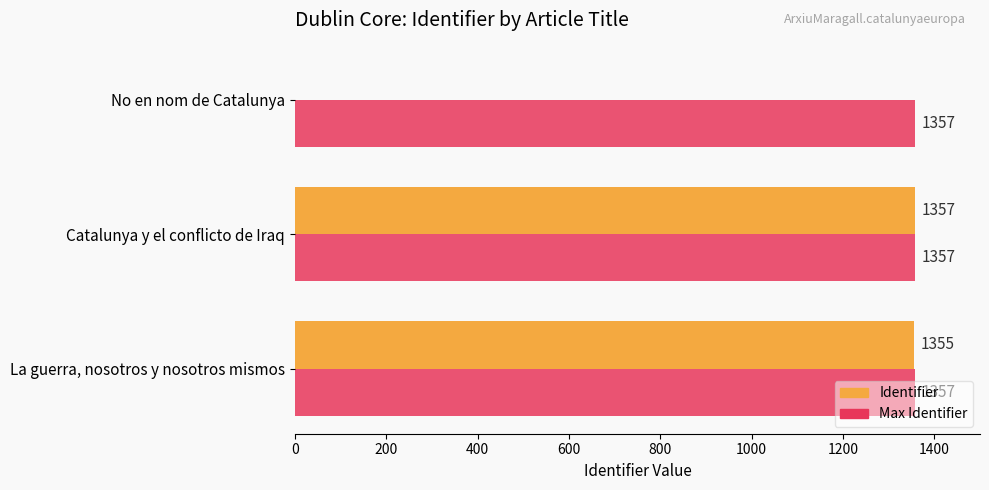

Between La guerra, nosotros y nosotros mismos and No en nom de Catalunya, which series saw the biggest shift?

Identifier